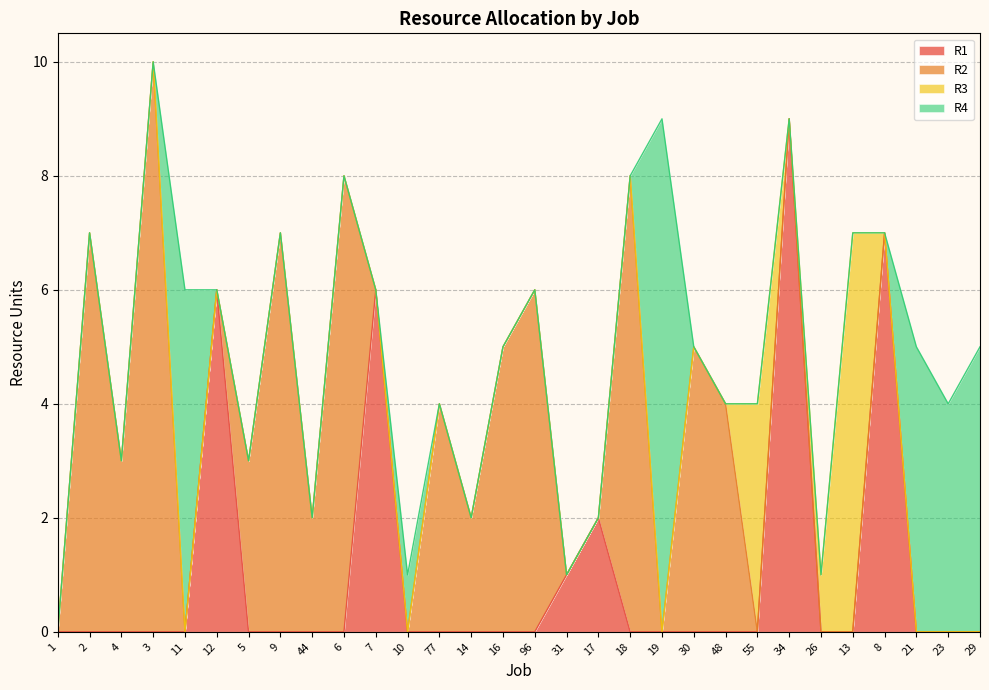

How many times do R2 and R3 cross each other?

1